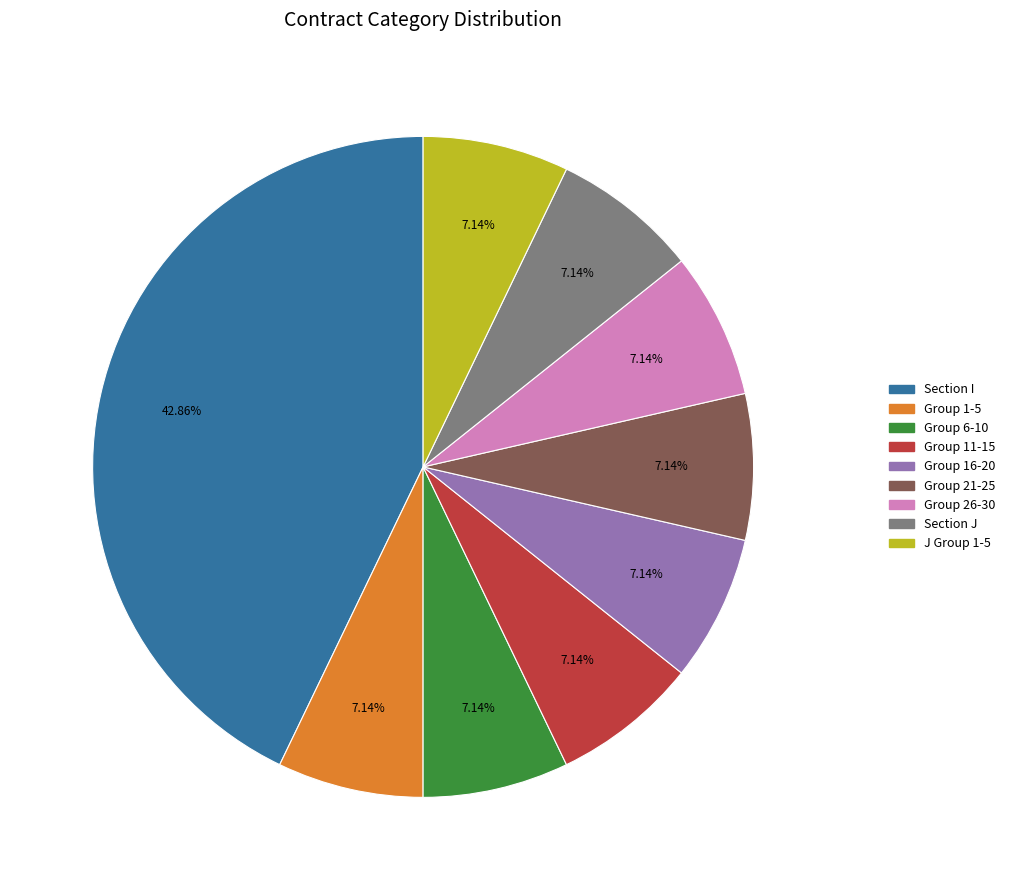

Is the sum of Section J and Group 21-25 greater than half?

No